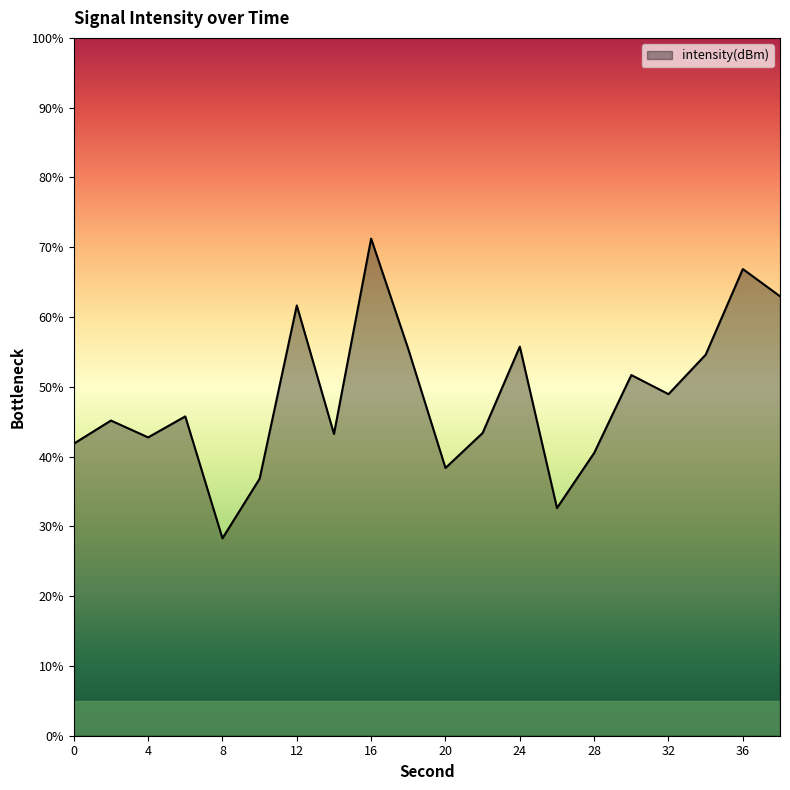

What is the maximum value shown in the chart?

71.2